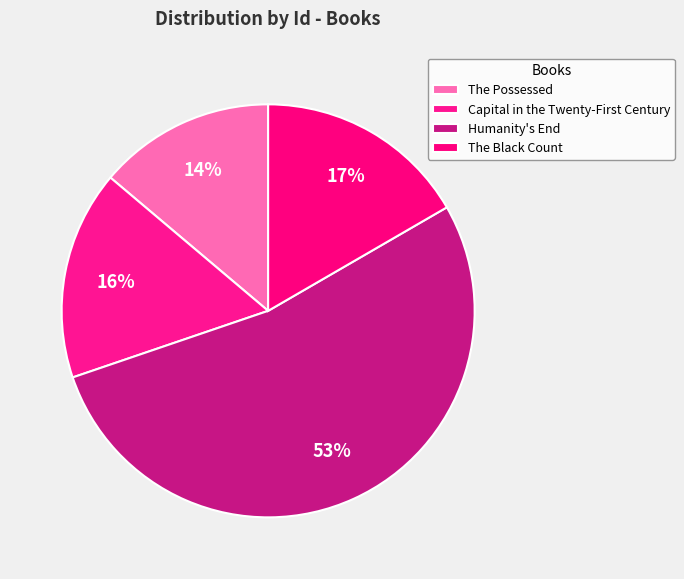

How many slices are in this pie chart?

4